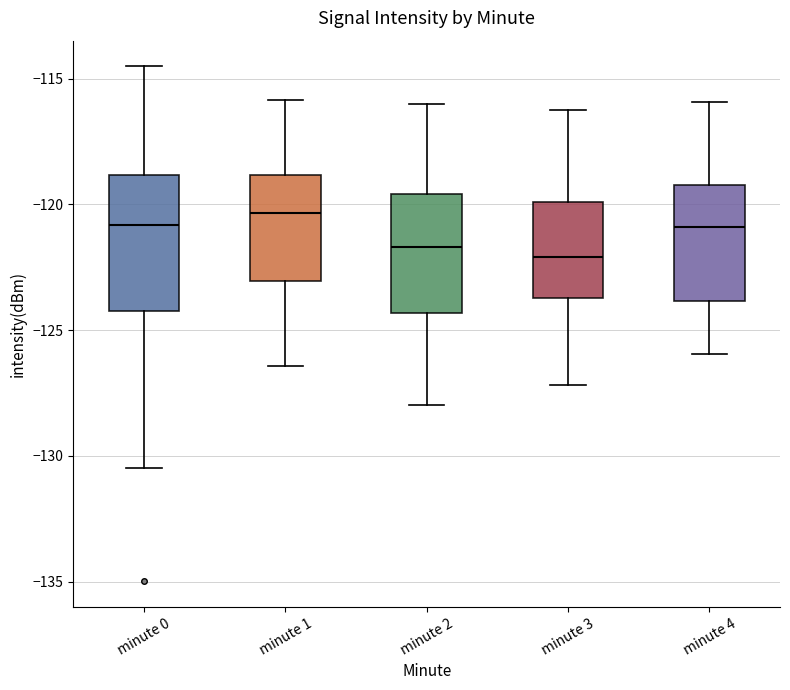

Reading left to right, read every box against the y-axis: the position of its median line, the range the box covers, and the ends of its whiskers. The values are not printed on the chart, so give them approximately, as read against the axis.

minute 0: median -121.0, box -124.0 to -119.0, whiskers -130.5 to -114.5
minute 1: median -120.5, box -123.0 to -119.0, whiskers -126.5 to -116.0
minute 2: median -121.5, box -124.5 to -119.5, whiskers -128.0 to -116.0
minute 3: median -122.0, box -123.5 to -120.0, whiskers -127.0 to -116.0
minute 4: median -121.0, box -124.0 to -119.0, whiskers -126.0 to -116.0